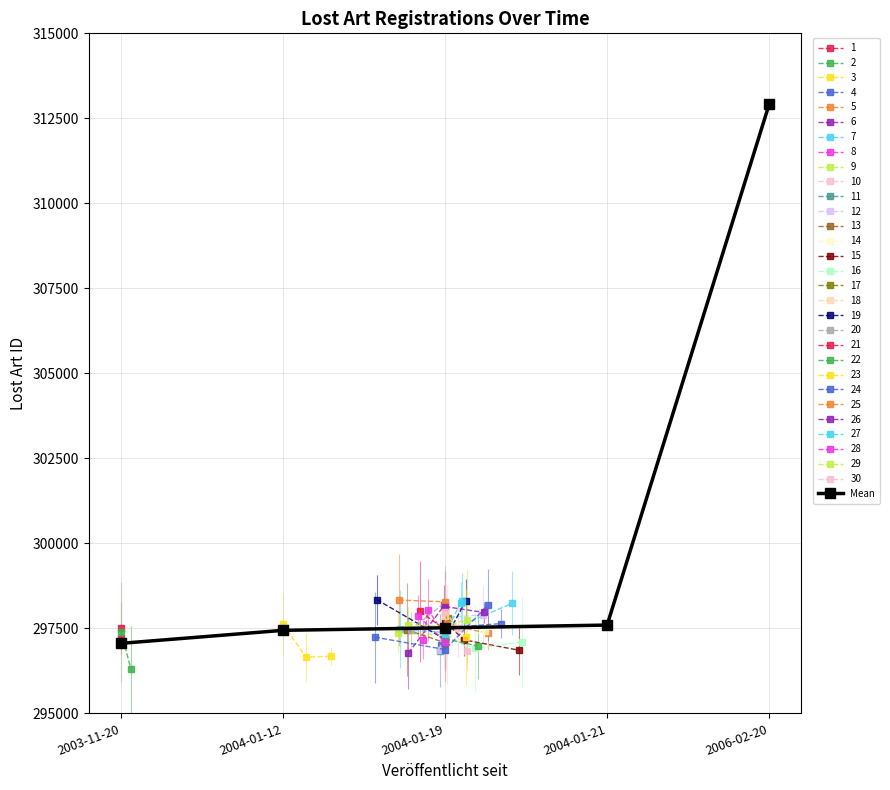

What is the greatest value displayed?

312907.5